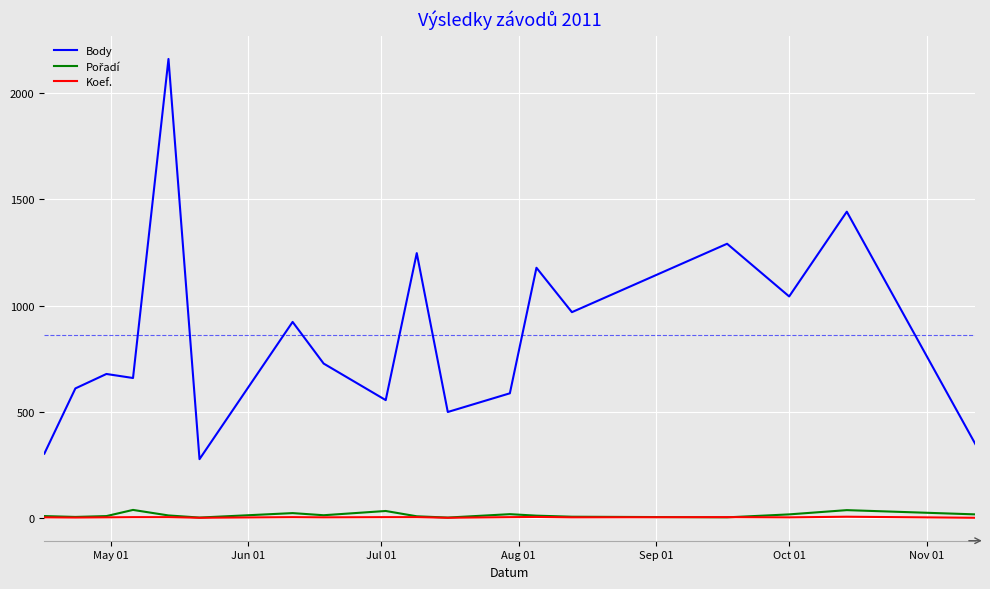

Which series has the largest range (max minus min)?

Body